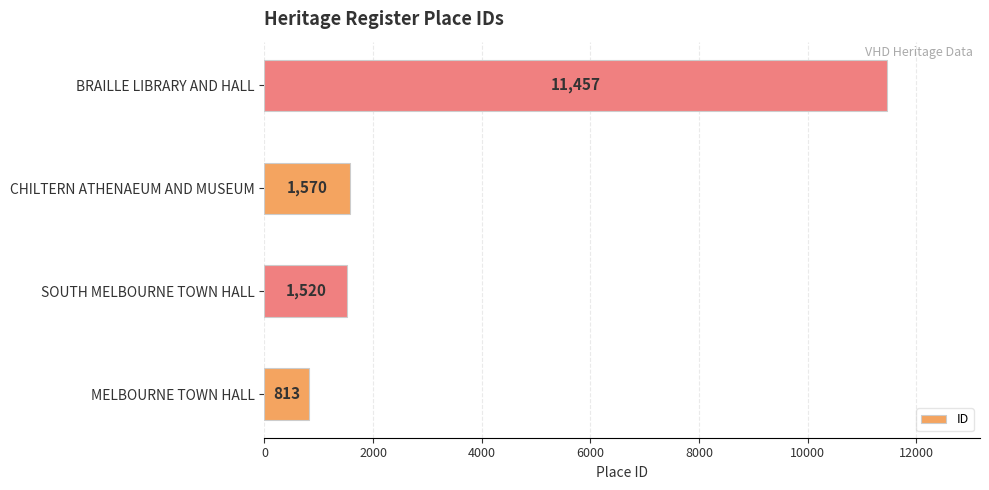

What is the change in value from SOUTH MELBOURNE TOWN HALL to CHILTERN ATHENAEUM AND MUSEUM?

+50